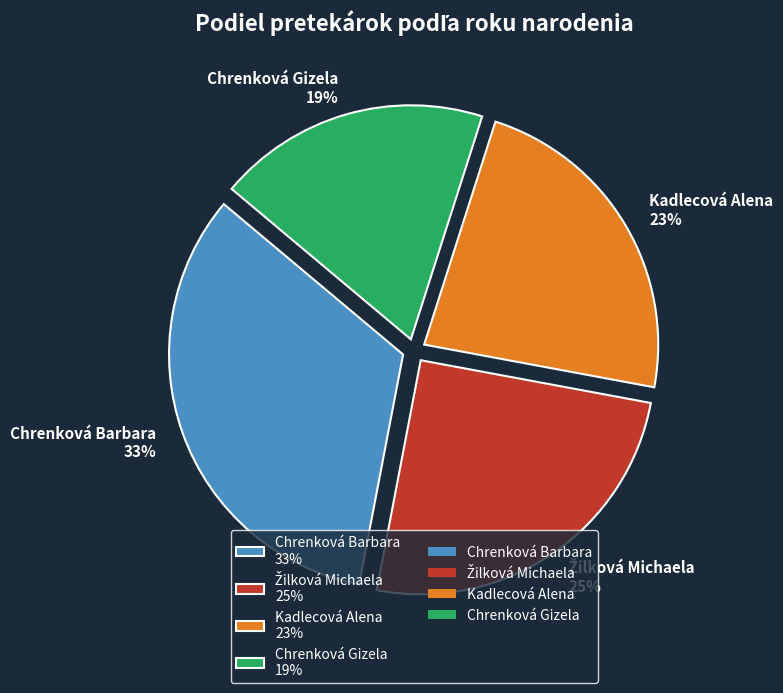

Approximately how many times larger is the value at Chrenková Barbara compared to Kadlecová Alena?

1.4